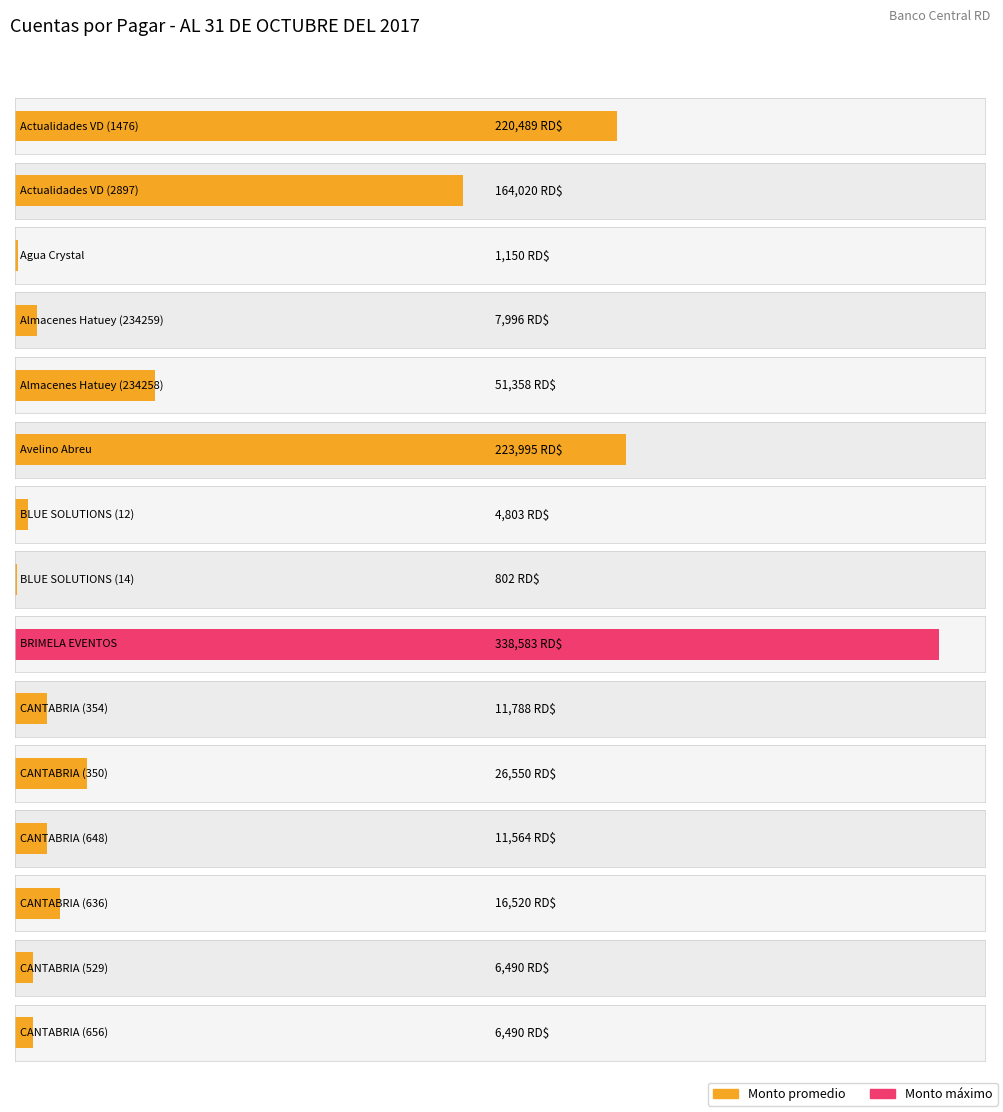

Which label corresponds to the smallest value in the chart?

BLUE SOLUTIONS (14)